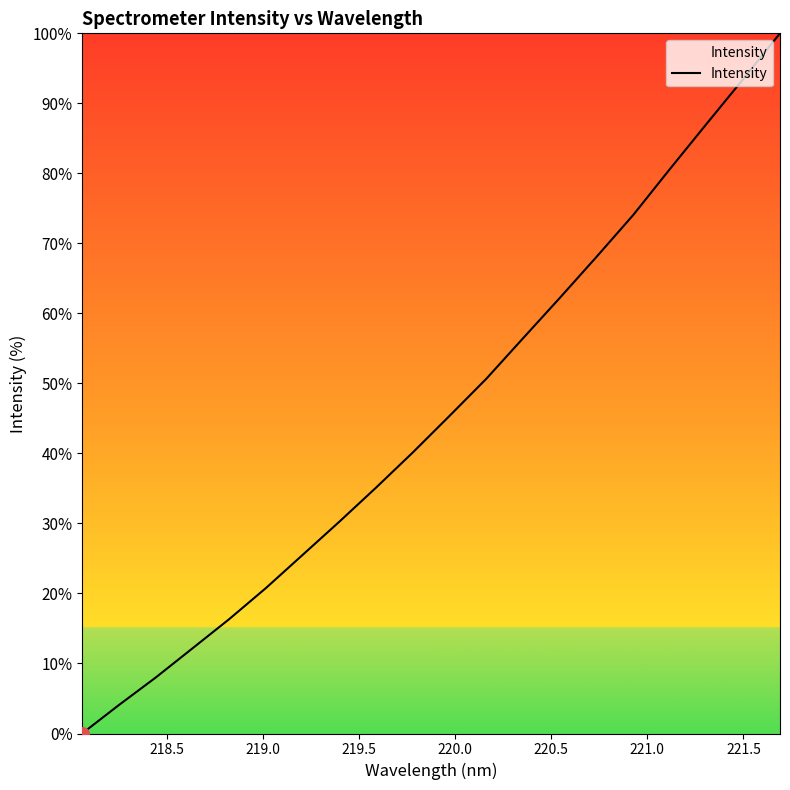

What is the difference between the maximum and minimum values?

100.0